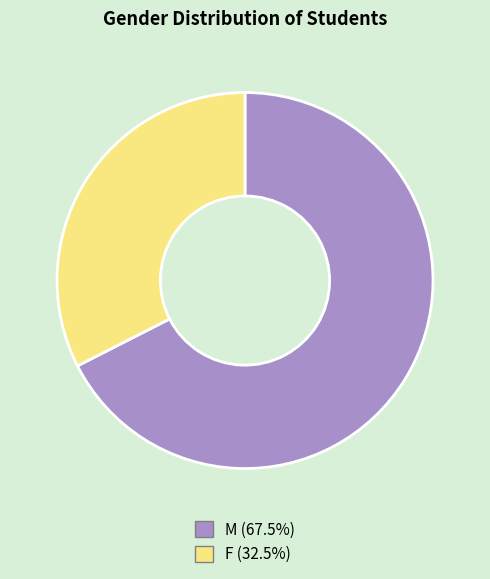

What is the smallest slice in the pie chart?

F